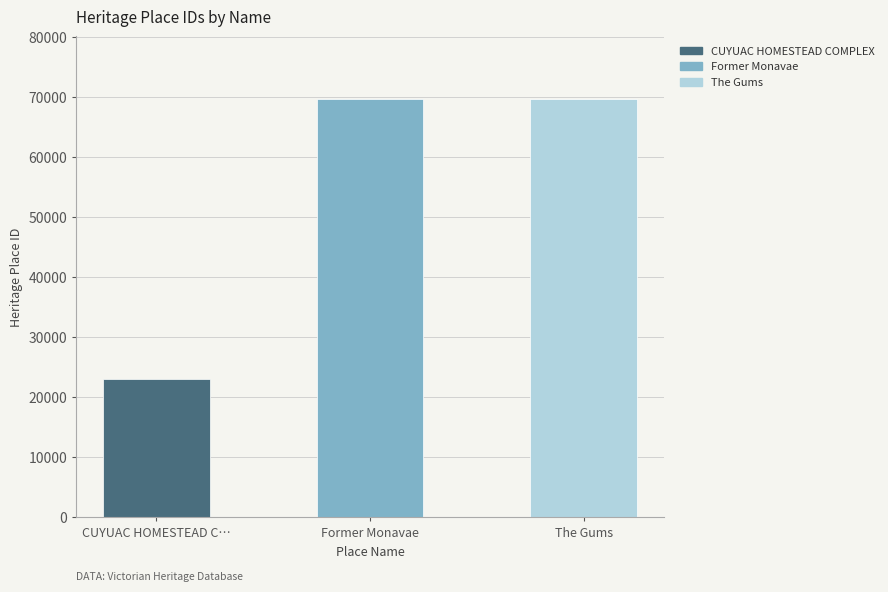

What is the value of the 1st bar from the left?

23108